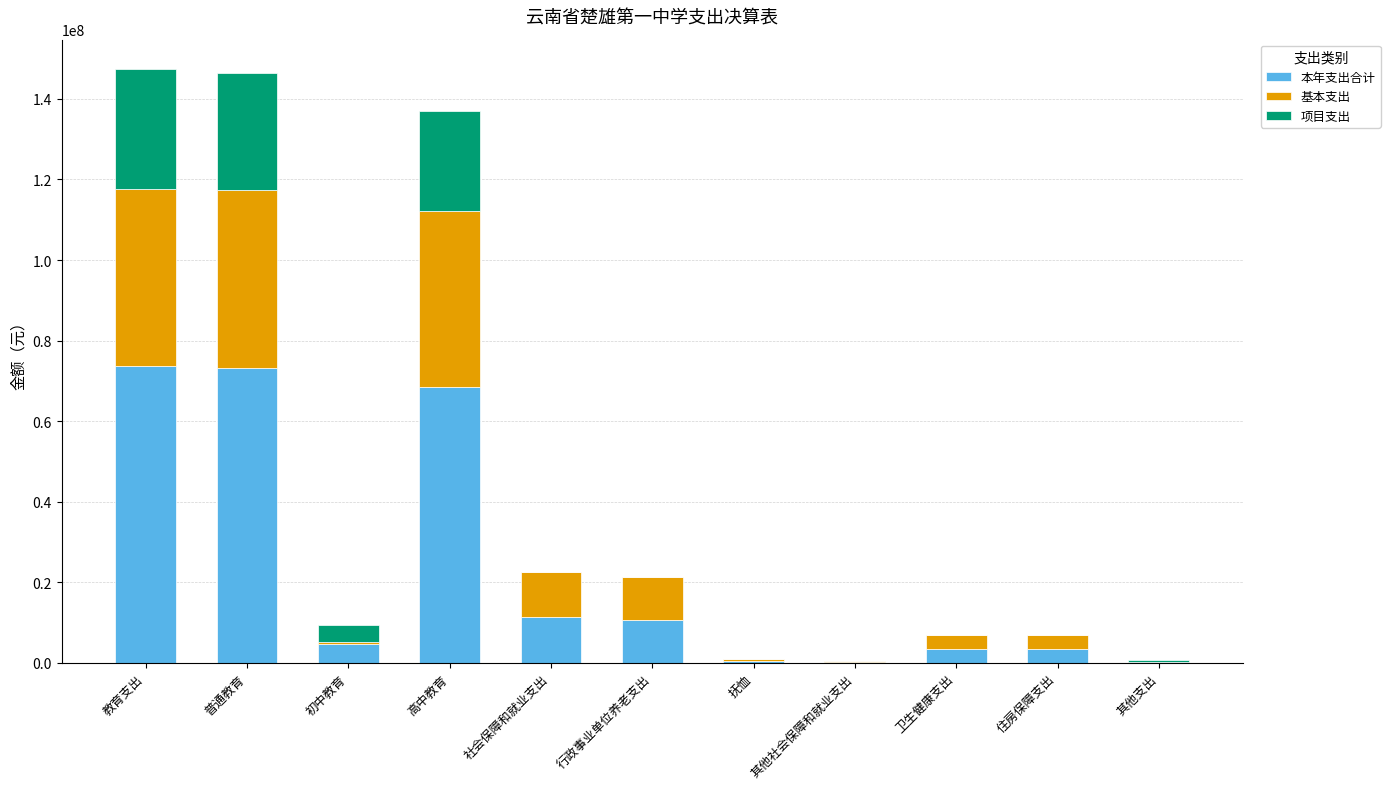

Are the bars grouped side by side (vs. stacked)?

No